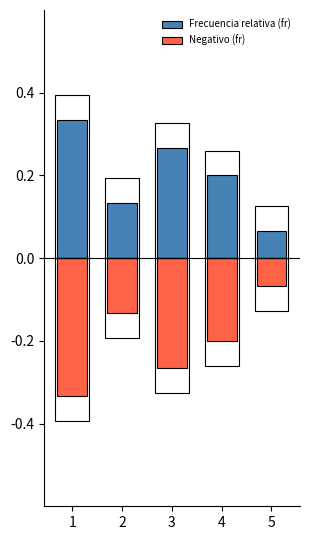

The value of Frecuencia relativa (fr) at 1 is 0.3. True or false?

True